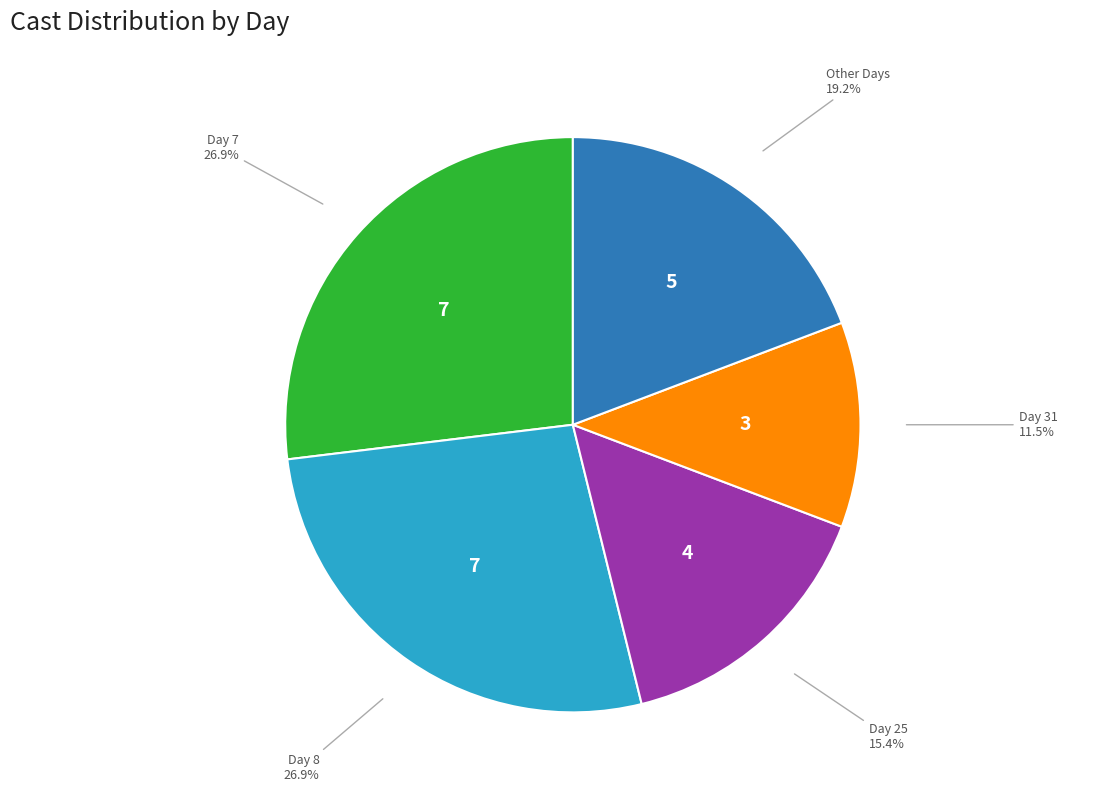

Does any single category account for the majority?

No